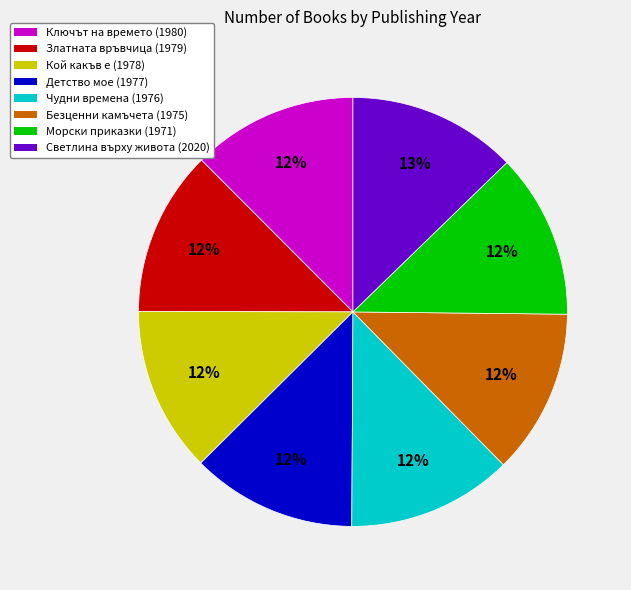

To the nearest percent, what is the average slice percentage?

12%